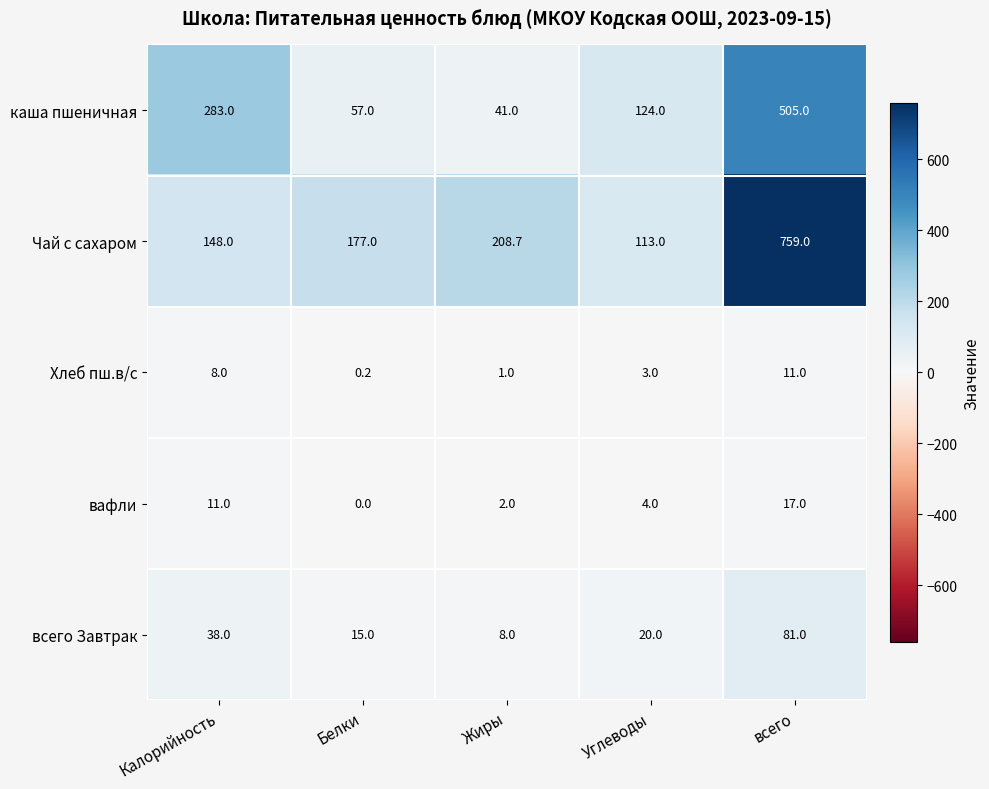

Reading left to right, list all the values displayed in this chart.

каша пшеничная: Калорийность=283.0	Белки=57.0	Жиры=41.0	Углеводы=124.0	всего=505.0
Чай с сахаром: Калорийность=148.0	Белки=177.0	Жиры=208.7	Углеводы=113.0	всего=759.0
Хлеб пш.в/с: Калорийность=8.0	Белки=0.2	Жиры=1.0	Углеводы=3.0	всего=11.0
вафли: Калорийность=11.0	Белки=0.0	Жиры=2.0	Углеводы=4.0	всего=17.0
всего Завтрак: Калорийность=38.0	Белки=15.0	Жиры=8.0	Углеводы=20.0	всего=81.0